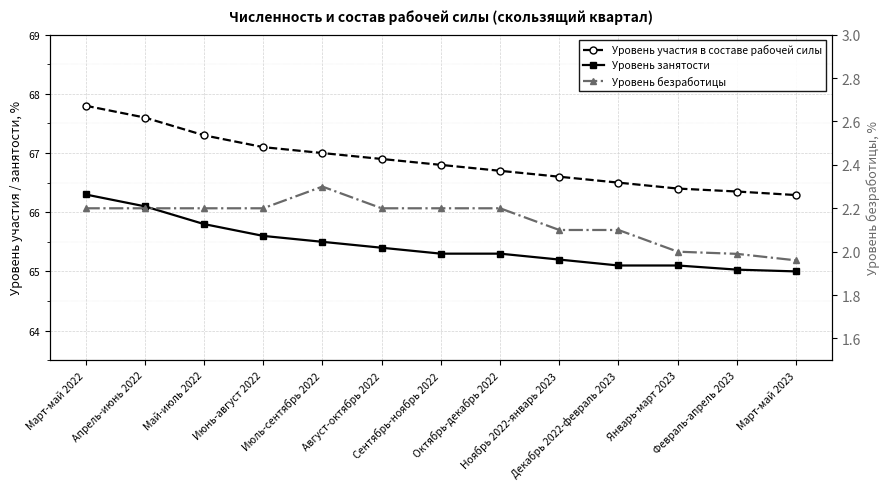

Reading right to left, list all the values displayed in this chart.

Уровень участия в составе рабочей силы: Март-май 2023=66.3	Февраль-апрель 2023=66.3	Январь-март 2023=66.4	Декабрь 2022-февраль 2023=66.5	Ноябрь 2022-январь 2023=66.6	Октябрь-декабрь 2022=66.7	Сентябрь-ноябрь 2022=66.8	Август-октябрь 2022=66.9	Июль-сентябрь 2022=67.0	Июнь-август 2022=67.1	Май-июль 2022=67.3	Апрель-июнь 2022=67.6	Март-май 2022=67.8
Уровень занятости: Март-май 2023=65.0	Февраль-апрель 2023=65.0	Январь-март 2023=65.1	Декабрь 2022-февраль 2023=65.1	Ноябрь 2022-январь 2023=65.2	Октябрь-декабрь 2022=65.3	Сентябрь-ноябрь 2022=65.3	Август-октябрь 2022=65.4	Июль-сентябрь 2022=65.5	Июнь-август 2022=65.6	Май-июль 2022=65.8	Апрель-июнь 2022=66.1	Март-май 2022=66.3
Уровень безработицы: Март-май 2023=2.0	Февраль-апрель 2023=2.0	Январь-март 2023=2.0	Декабрь 2022-февраль 2023=2.1	Ноябрь 2022-январь 2023=2.1	Октябрь-декабрь 2022=2.2	Сентябрь-ноябрь 2022=2.2	Август-октябрь 2022=2.2	Июль-сентябрь 2022=2.3	Июнь-август 2022=2.2	Май-июль 2022=2.2	Апрель-июнь 2022=2.2	Март-май 2022=2.2